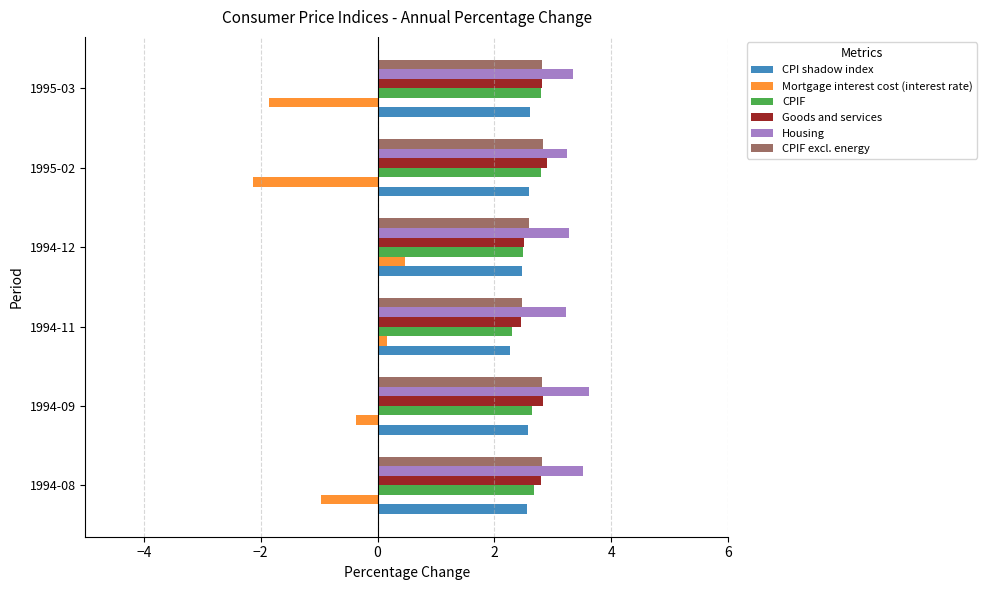

What is the smallest value displayed?

-2.1